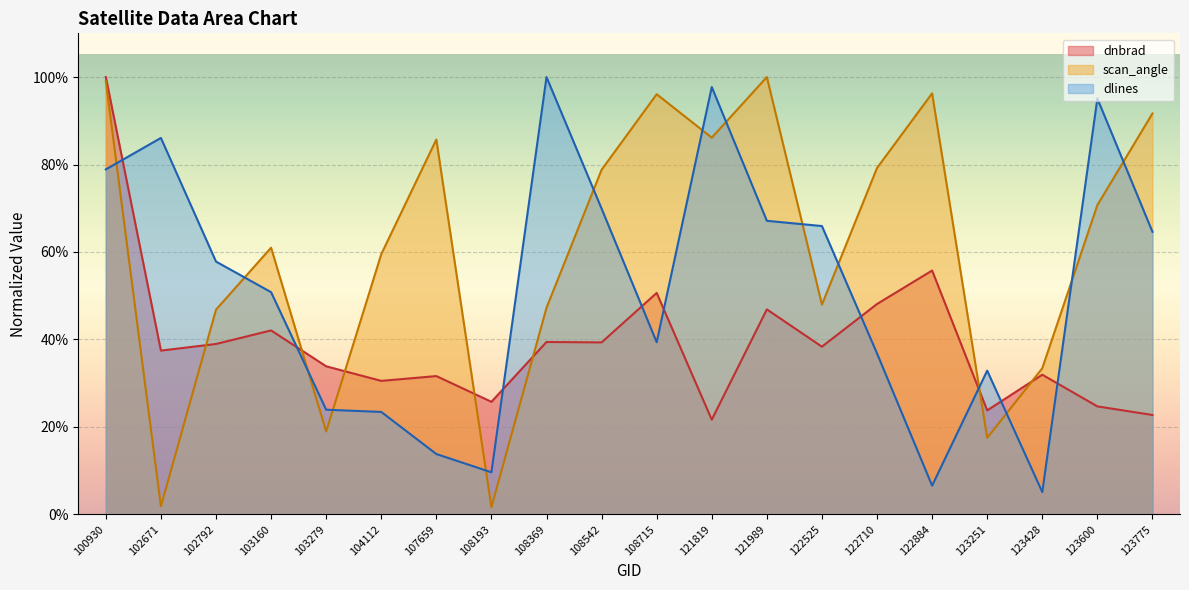

The scan_angle series shows 0.4 at 121989. True or false?

False